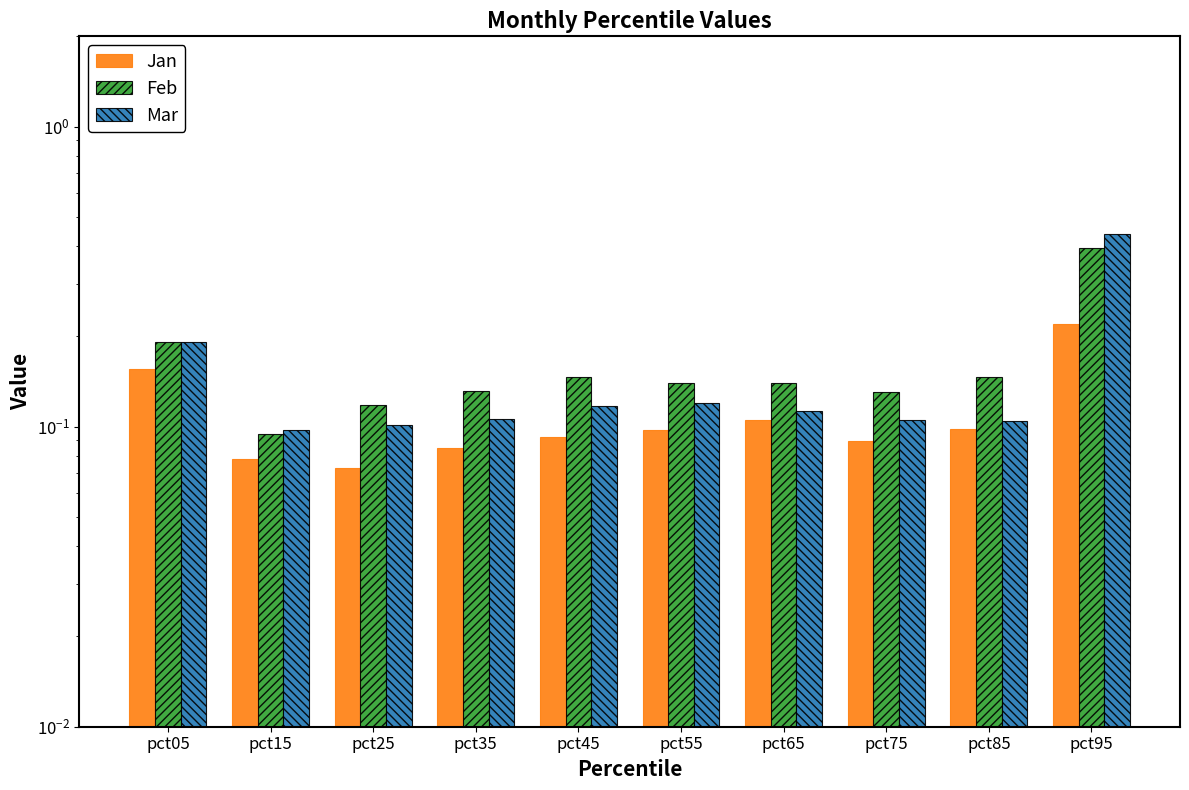

What is the approximate value of Mar at pct25?

0.1